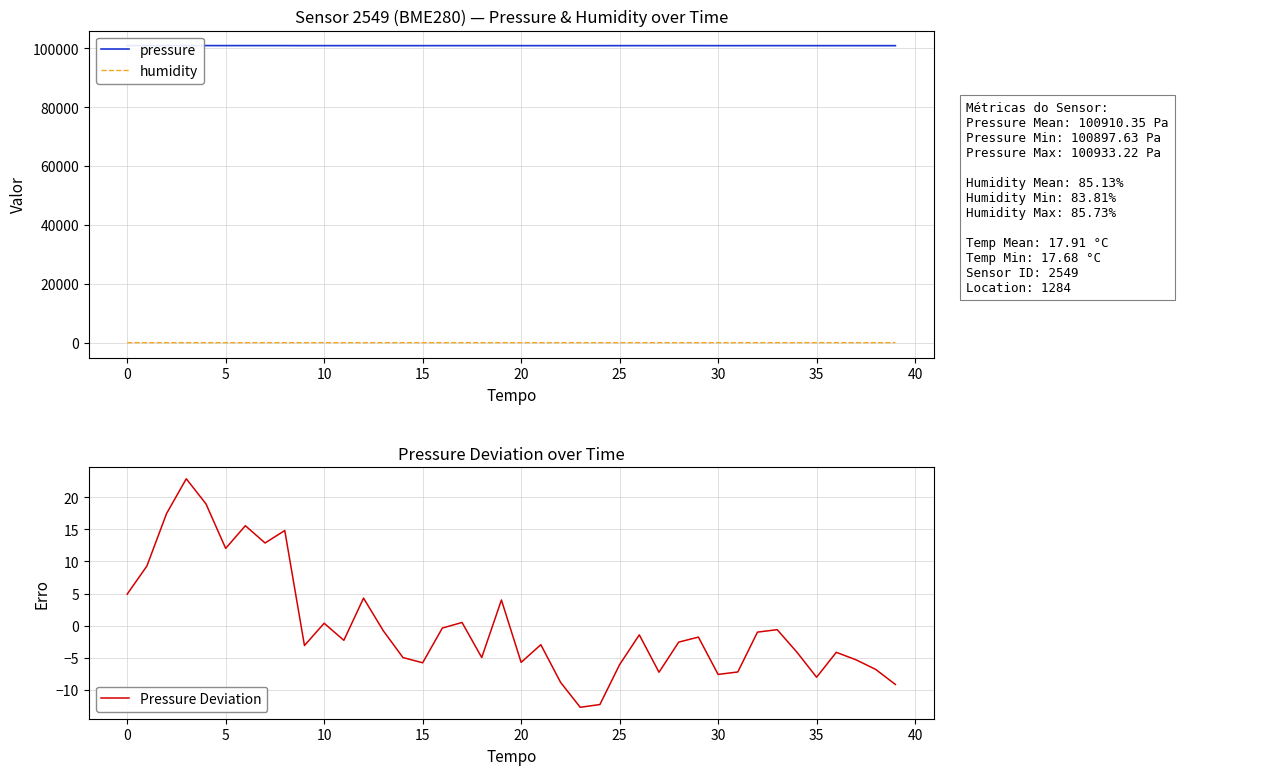

True or false: pressure and Pressure Deviation intersect in this chart.

False